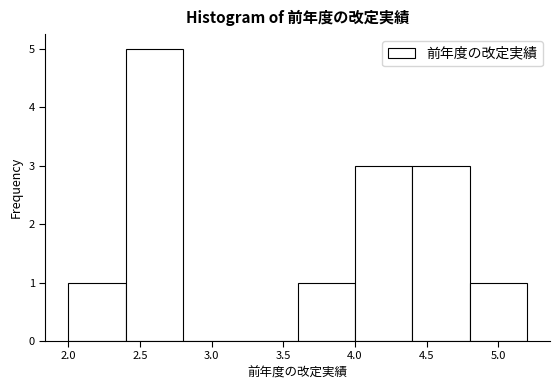

Which range on the x-axis has the tallest bar?

2.4 to 2.8